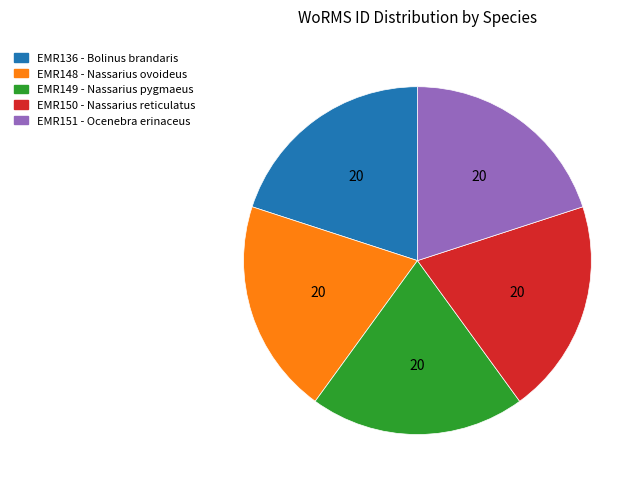

Is there a majority slice in this chart?

No